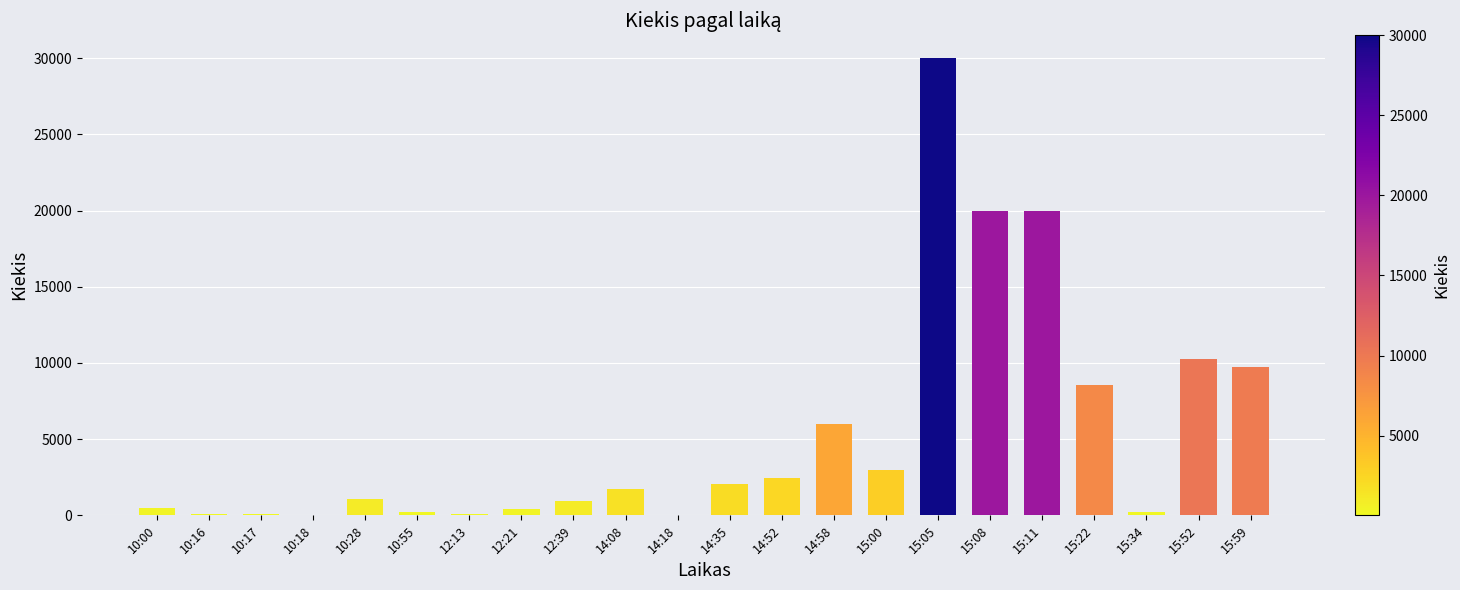

True or false: the data shows 3000 at 15:00.

True